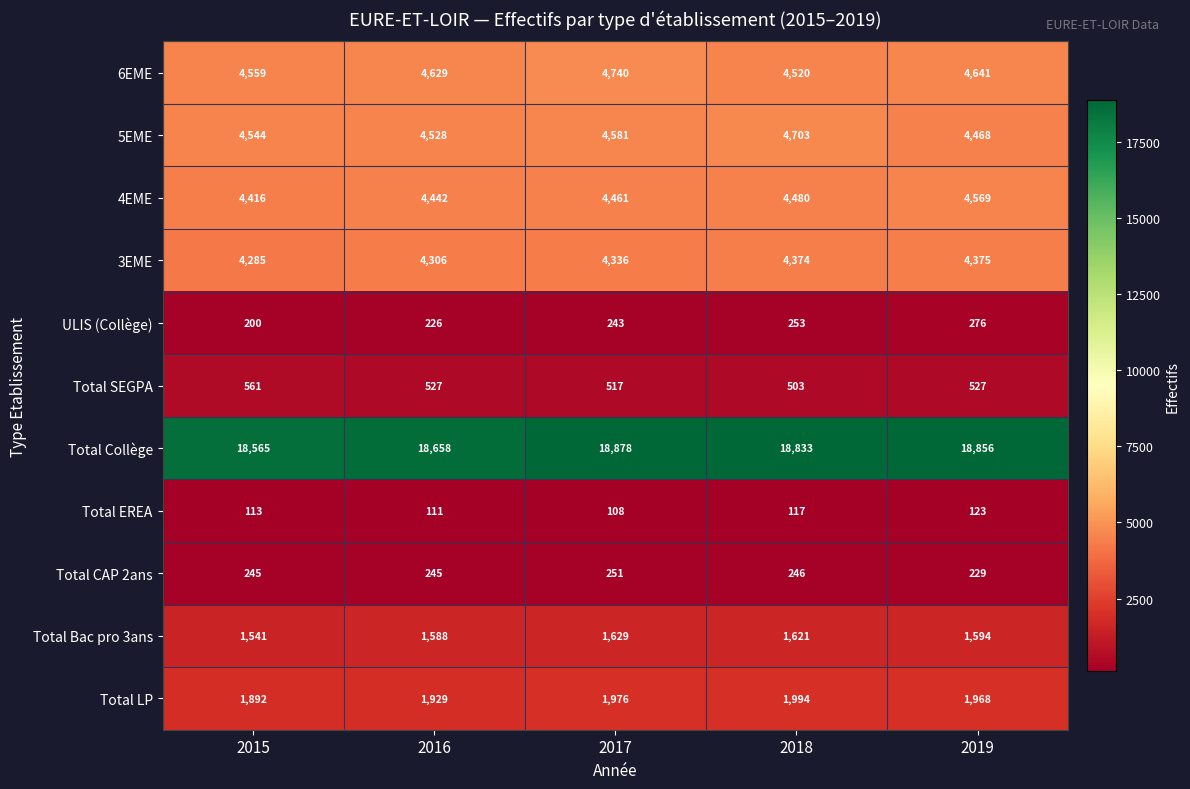

What value does the Total LP series have at 2018?

1994